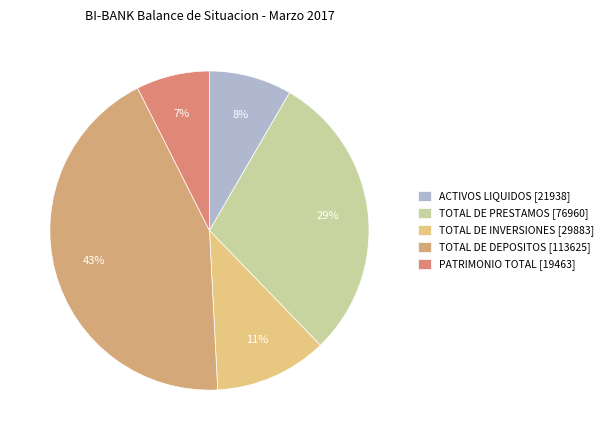

To the nearest percent, what is the difference between the ACTIVOS LIQUIDOS and TOTAL DE DEPOSITOS slice percentages?

35%